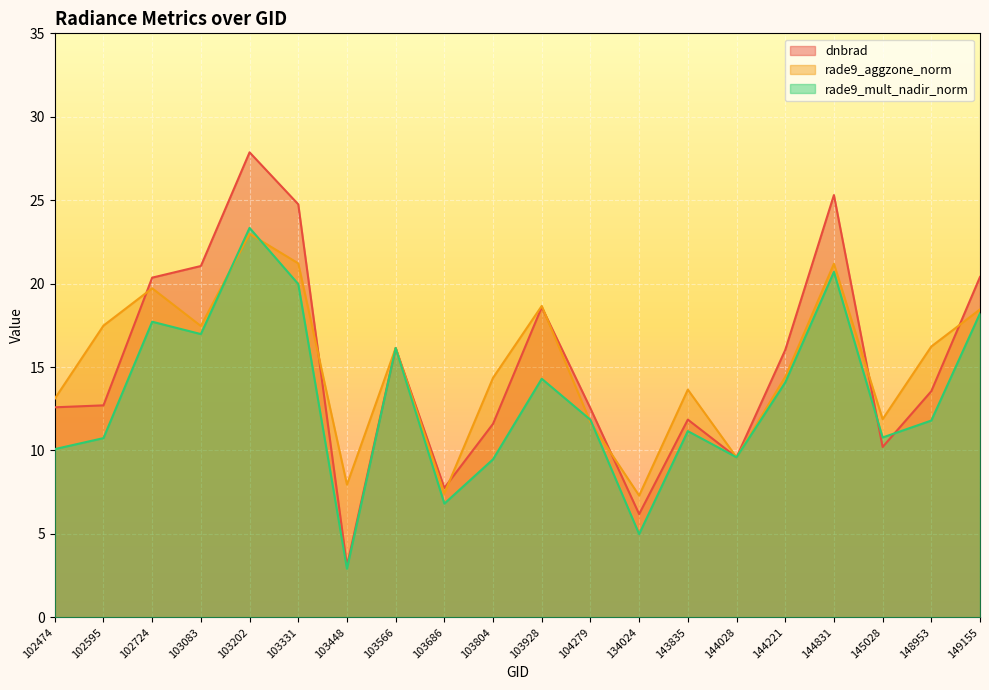

True or false: dnbrad has more than 2 interior local peaks.

True